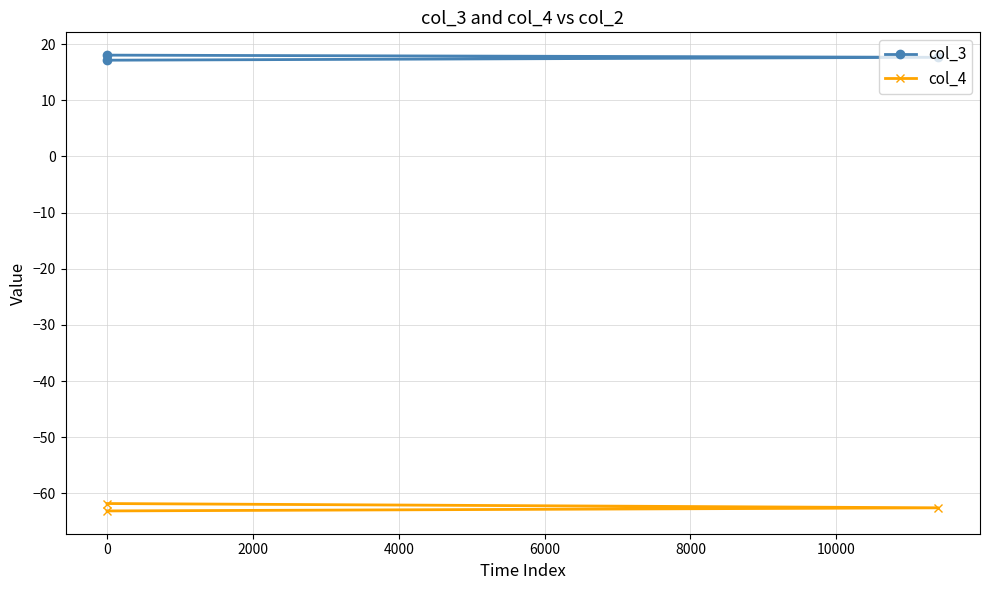

What is the average value of the col_4 series?

-62.5